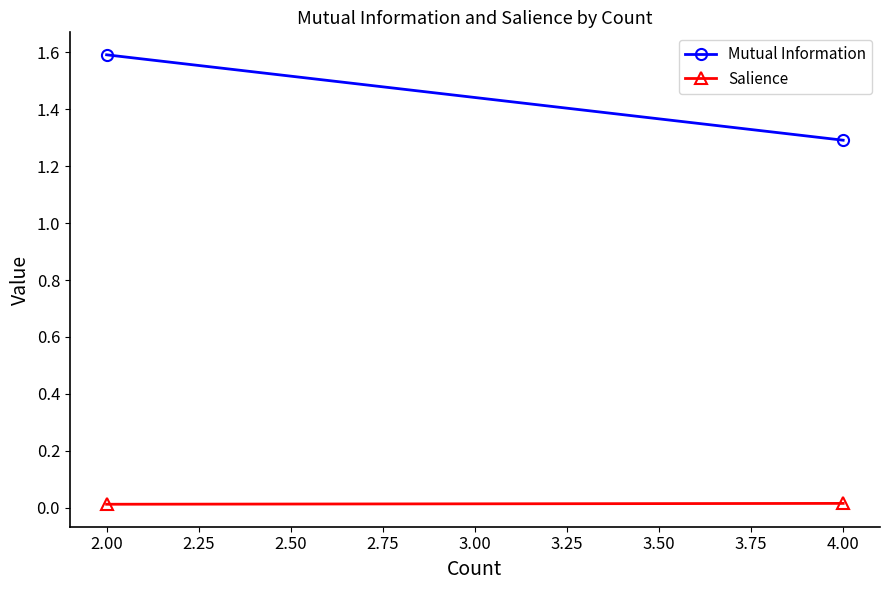

What is the difference between the maximum and minimum values in the Mutual Information series?

0.3